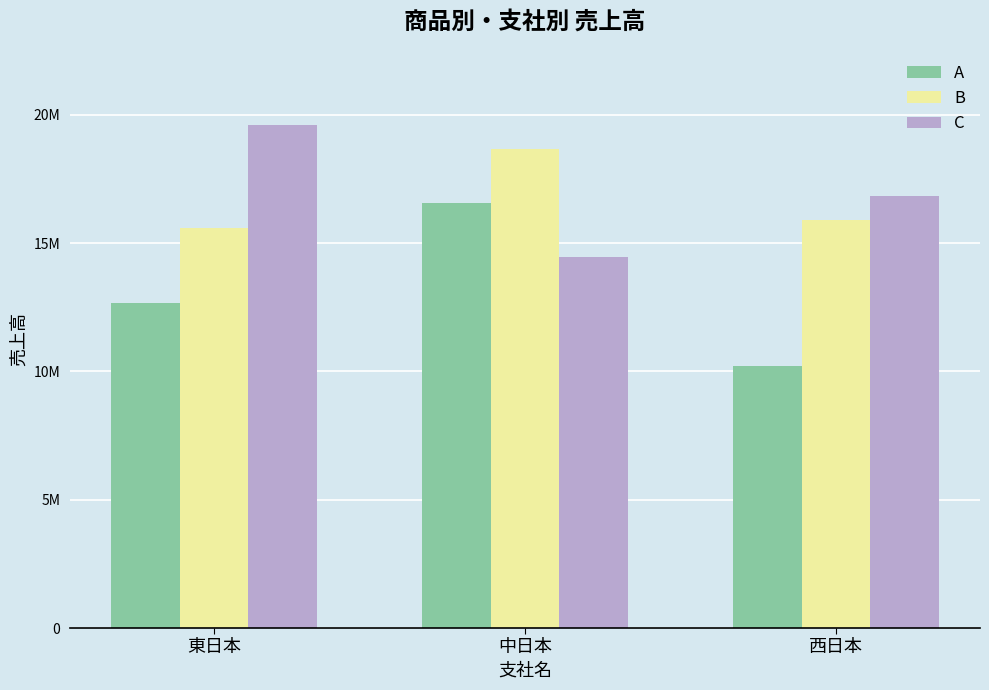

What is the spread (max minus min) of values at 東日本?

6922615